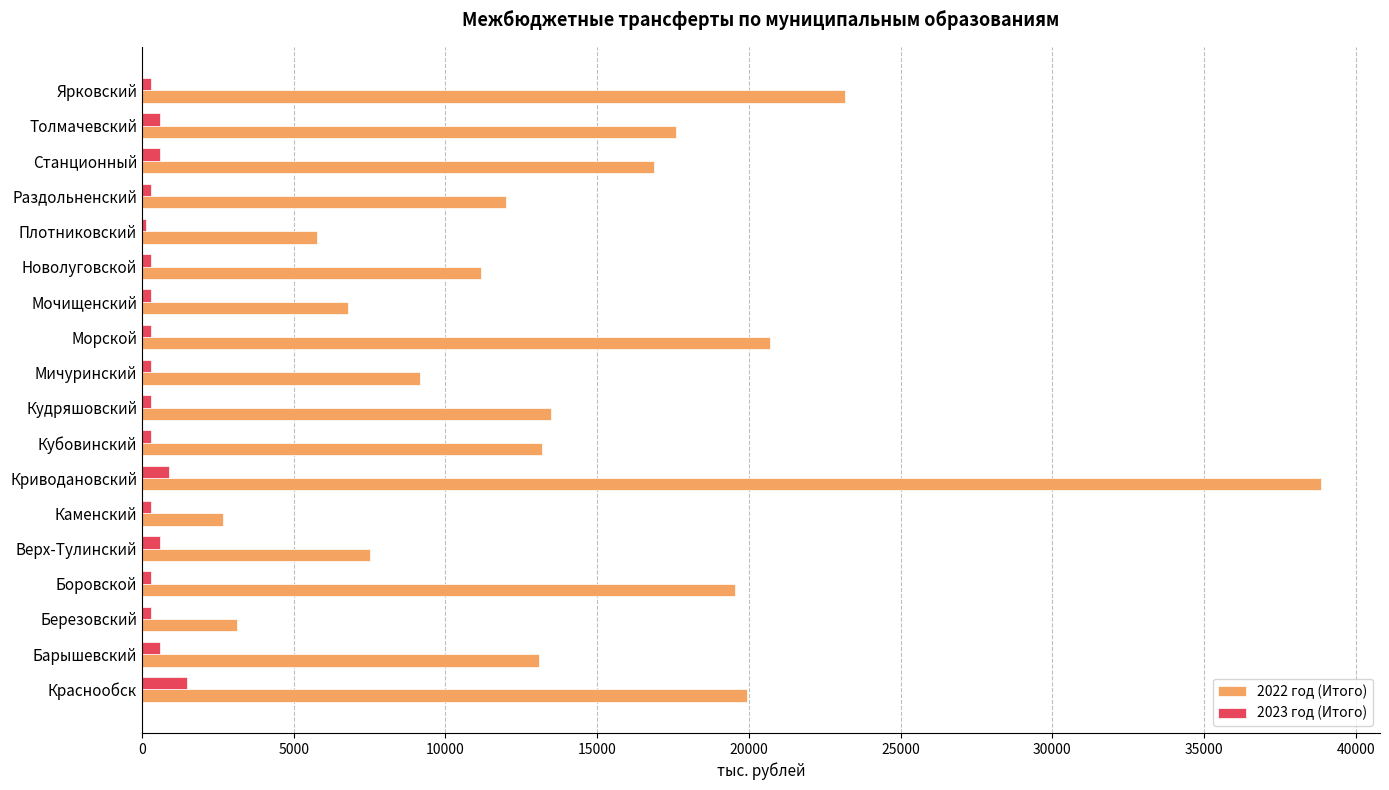

True or false: 2022 год (Итого) has a value of 9732.1 at Плотниковский.

False